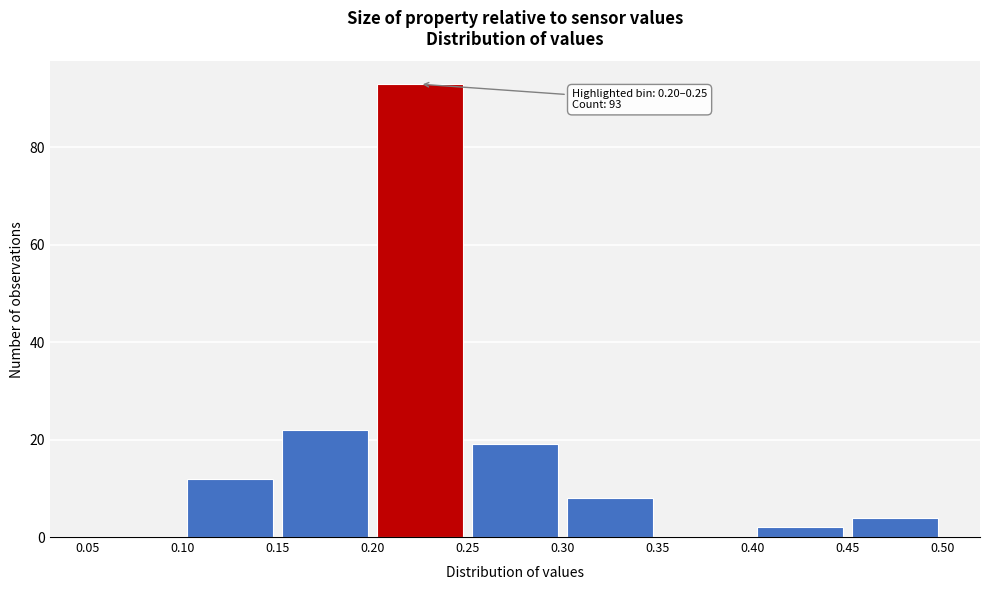

Over which range of the x-axis is the bar tallest?

0.20 to 0.25